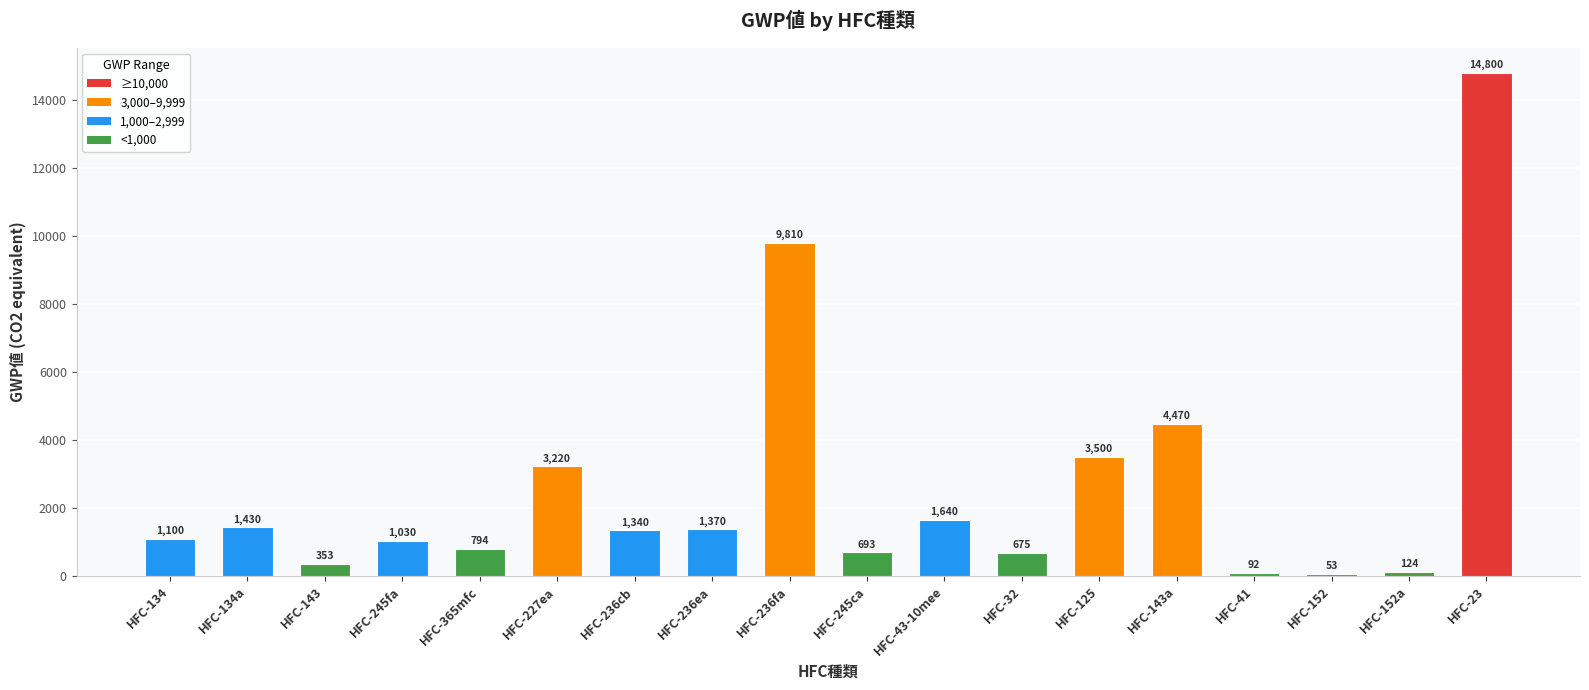

Rank the categories by value from highest to lowest.

HFC-23, HFC-236fa, HFC-143a, HFC-125, HFC-227ea, HFC-43-10mee, HFC-134a, HFC-236ea, HFC-236cb, HFC-134, HFC-245fa, HFC-365mfc, HFC-245ca, HFC-32, HFC-143, HFC-152a, HFC-41, HFC-152